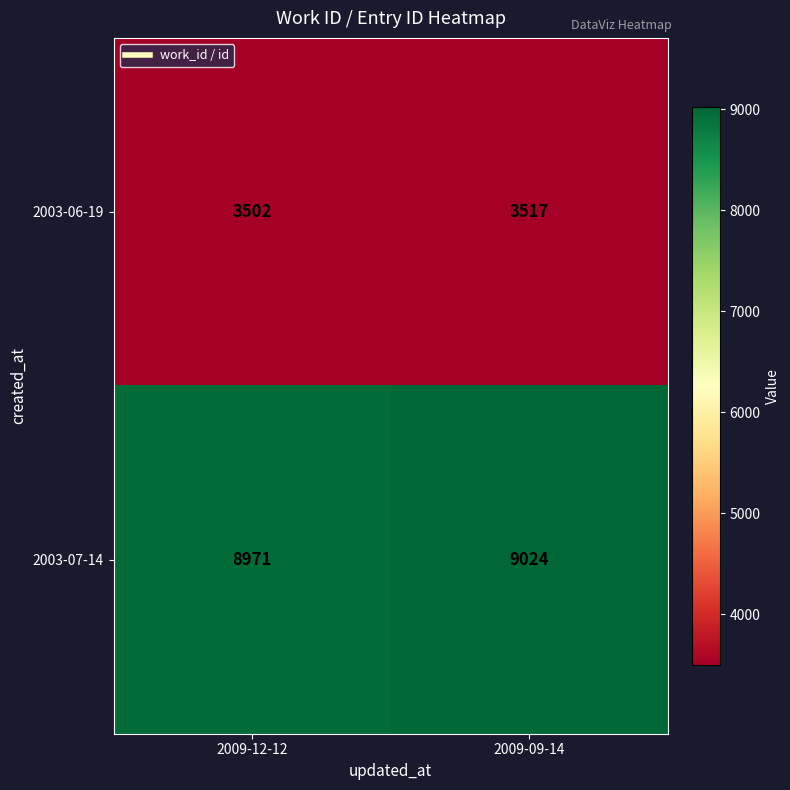

How many data points does each series have?

2